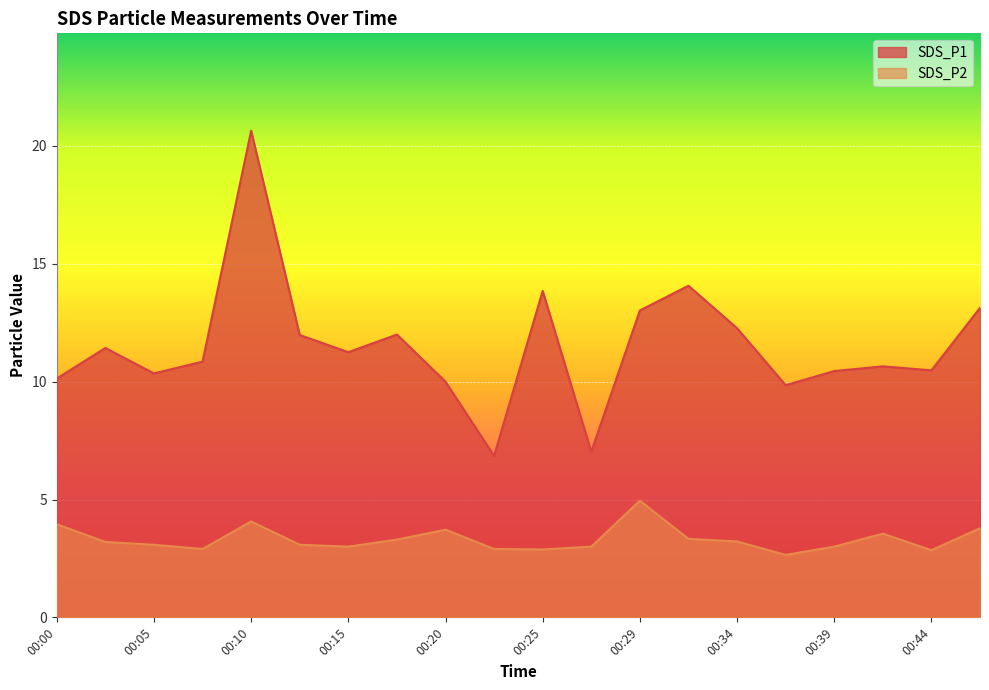

What is the difference between the maximum and second lowest values in the SDS_P2 series?

2.1